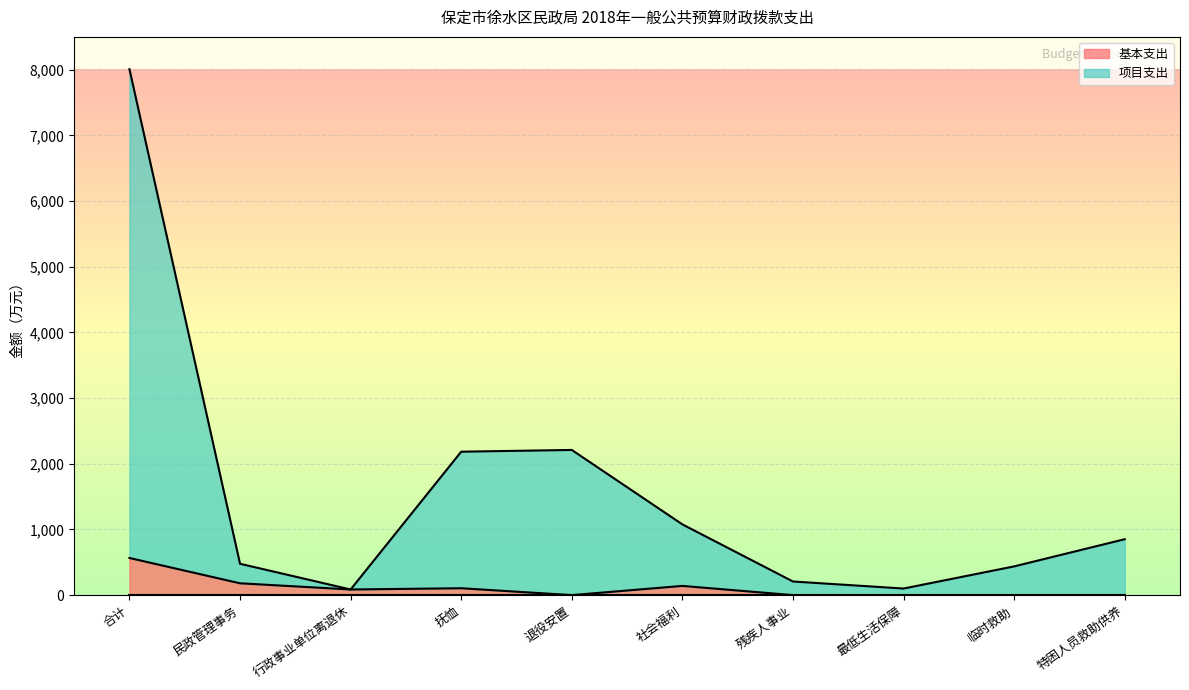

True or false: 基本支出 and 项目支出 intersect in this chart.

False